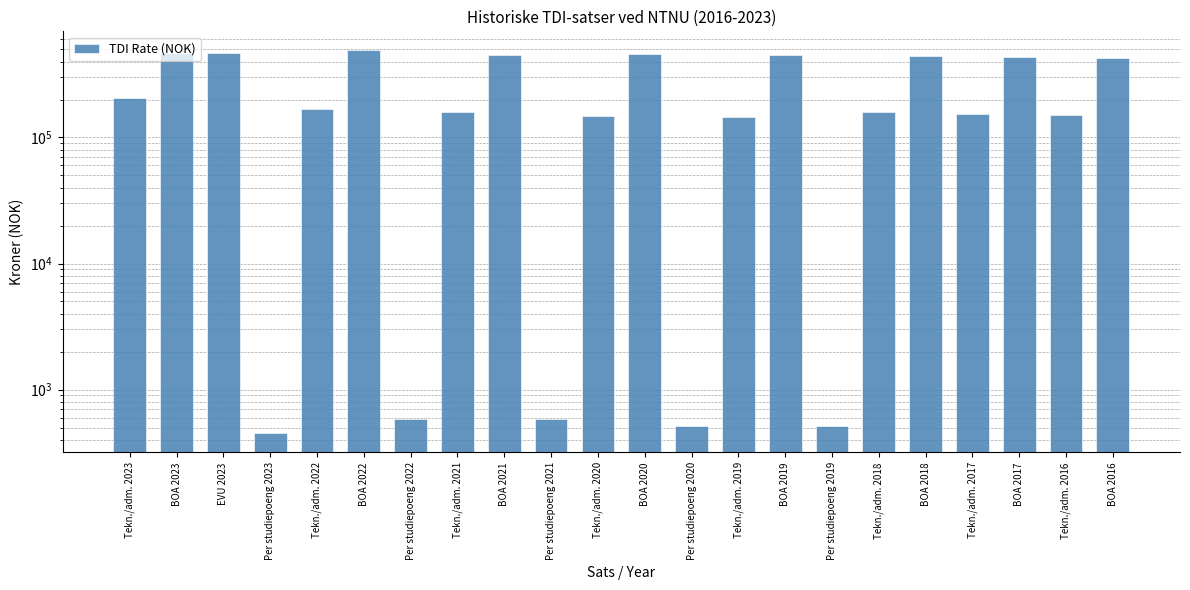

Reading left to right, transcribe all the data shown in this chart.

Tekn./adm. 2023=206000	BOA 2023=470700	EVU 2023=464700	Per studiepoeng 2023=450	Tekn./adm. 2022=169000	BOA 2022=490000	Per studiepoeng 2022=585	Tekn./adm. 2021=158000	BOA 2021=451000	Per studiepoeng 2021=585	Tekn./adm. 2020=148000	BOA 2020=459000	Per studiepoeng 2020=518	Tekn./adm. 2019=146000	BOA 2019=451000	Per studiepoeng 2019=518	Tekn./adm. 2018=158000	BOA 2018=446000	Tekn./adm. 2017=154000	BOA 2017=435000	Tekn./adm. 2016=150000	BOA 2016=423300